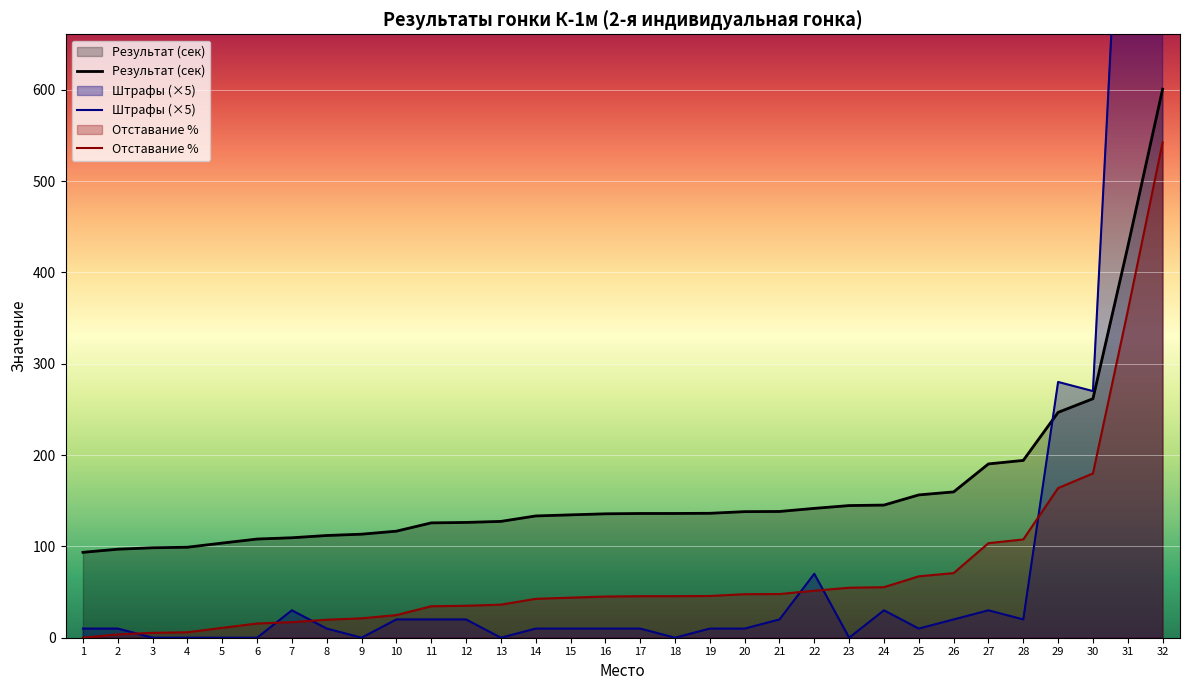

How many lines are shown in the chart?

3